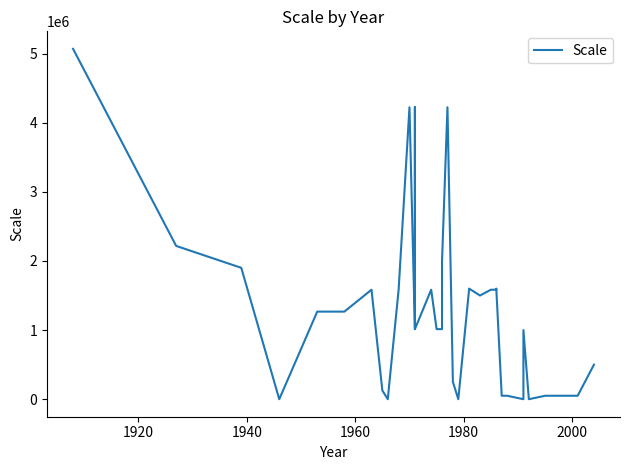

The chart shows a value of 1900800 at 1940. True or false?

True